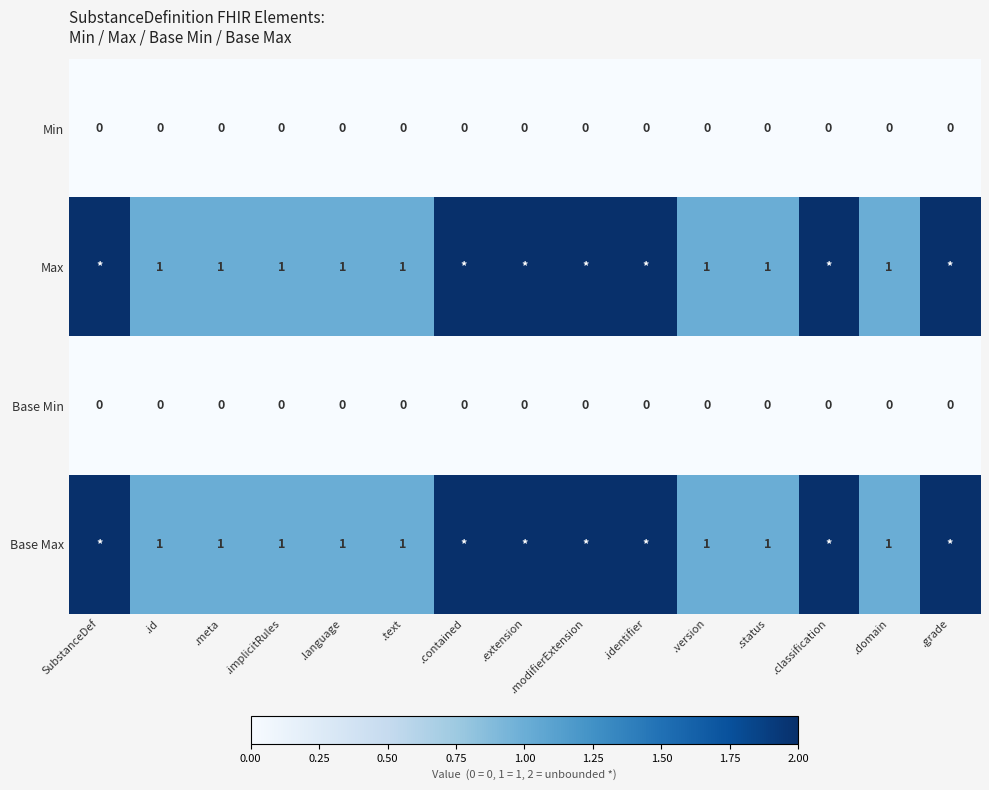

The value of Max at .language is 0. True or false?

False